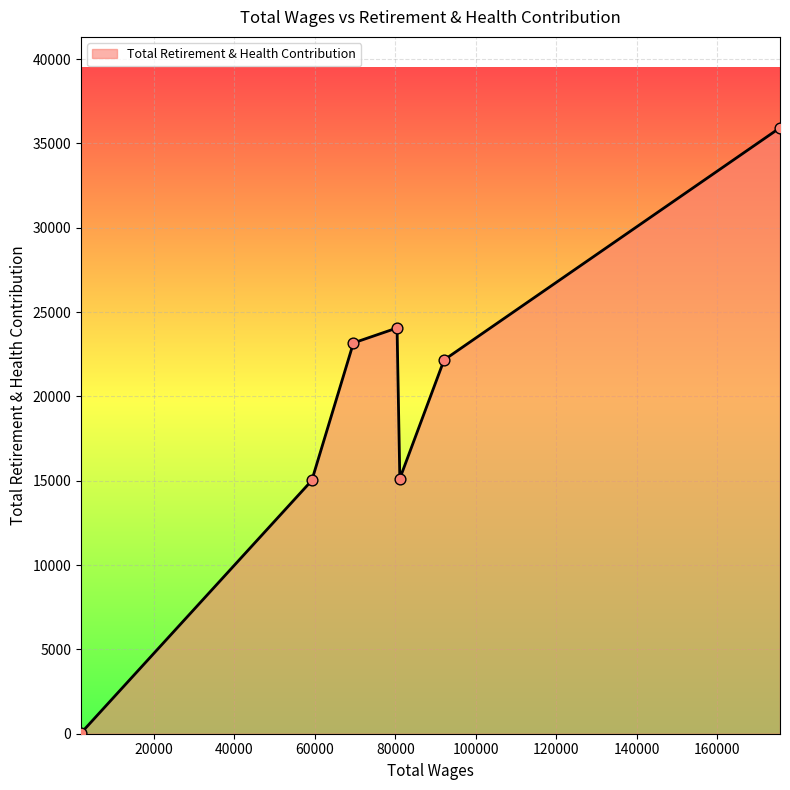

How many interior local peaks (higher than both neighbors) does the data have?

1